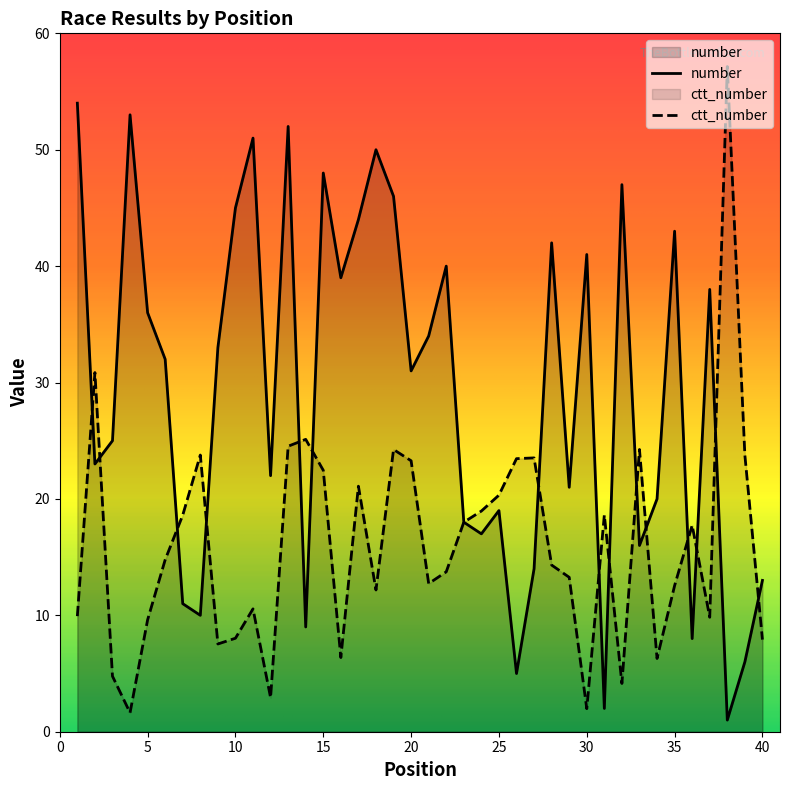

Is the value of ctt_number at 4 greater than the value of number at 19?

No